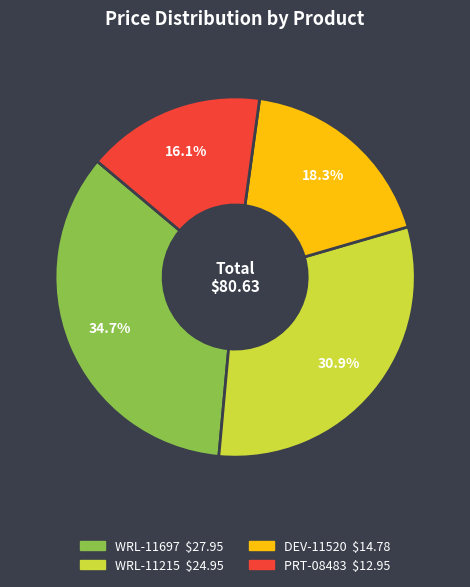

Does any single category account for the majority?

No